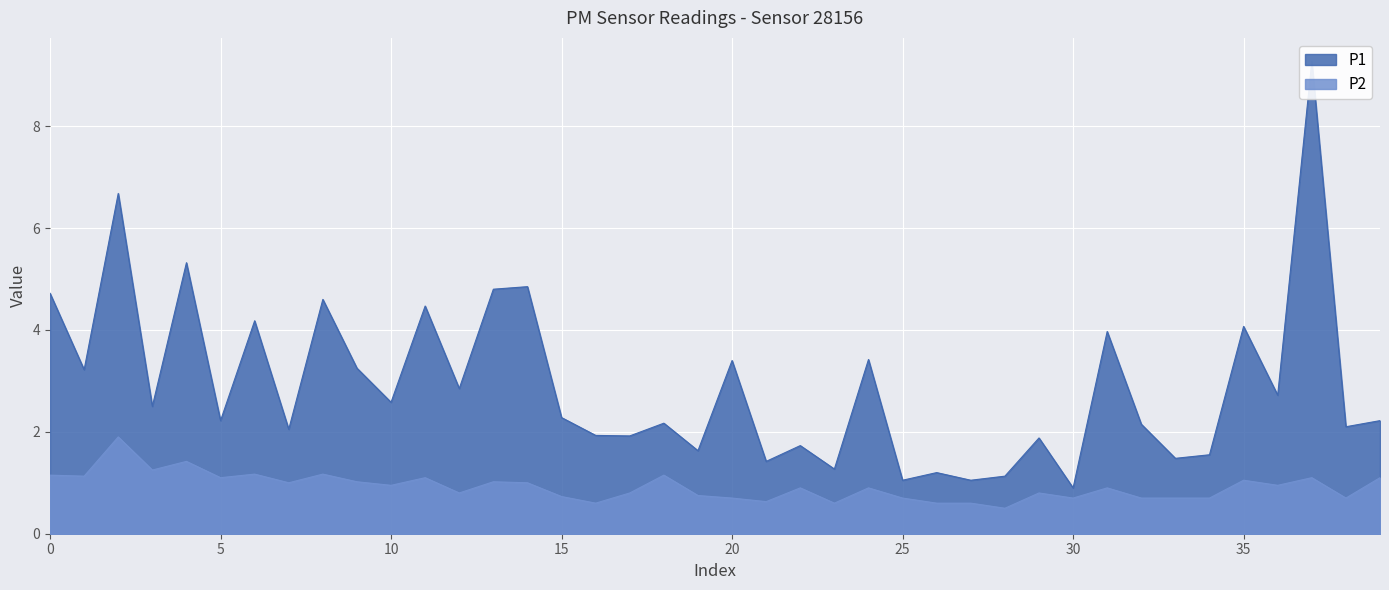

What is the highest value of the P2 series?

1.9